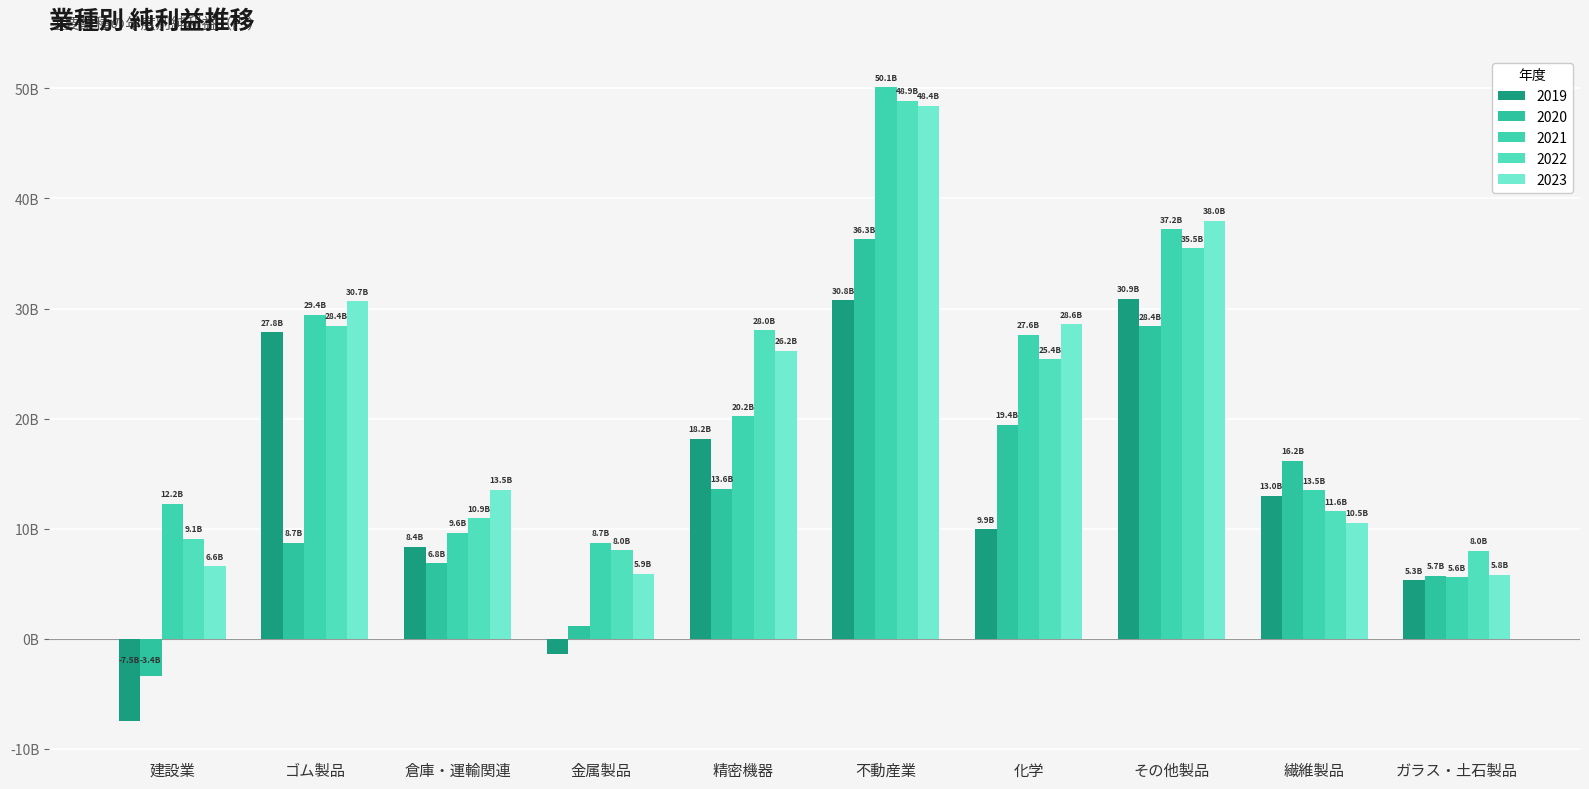

Reading right to left, extract all data points from this chart.

2019: ガラス・土石製品=5.3	繊維製品=13.0	その他製品=30.9	化学=9.9	不動産業=30.8	精密機器=18.2	金属製品=-1.4	倉庫・運輸関連=8.4	ゴム製品=27.8	建設業=-7.5
2020: ガラス・土石製品=5.7	繊維製品=16.2	その他製品=28.4	化学=19.4	不動産業=36.3	精密機器=13.6	金属製品=1.1	倉庫・運輸関連=6.8	ゴム製品=8.7	建設業=-3.4
2021: ガラス・土石製品=5.6	繊維製品=13.5	その他製品=37.2	化学=27.6	不動産業=50.1	精密機器=20.2	金属製品=8.7	倉庫・運輸関連=9.6	ゴム製品=29.4	建設業=12.2
2022: ガラス・土石製品=8.0	繊維製品=11.6	その他製品=35.5	化学=25.4	不動産業=48.9	精密機器=28.0	金属製品=8.0	倉庫・運輸関連=10.9	ゴム製品=28.4	建設業=9.1
2023: ガラス・土石製品=5.8	繊維製品=10.5	その他製品=38.0	化学=28.6	不動産業=48.4	精密機器=26.2	金属製品=5.9	倉庫・運輸関連=13.5	ゴム製品=30.7	建設業=6.6